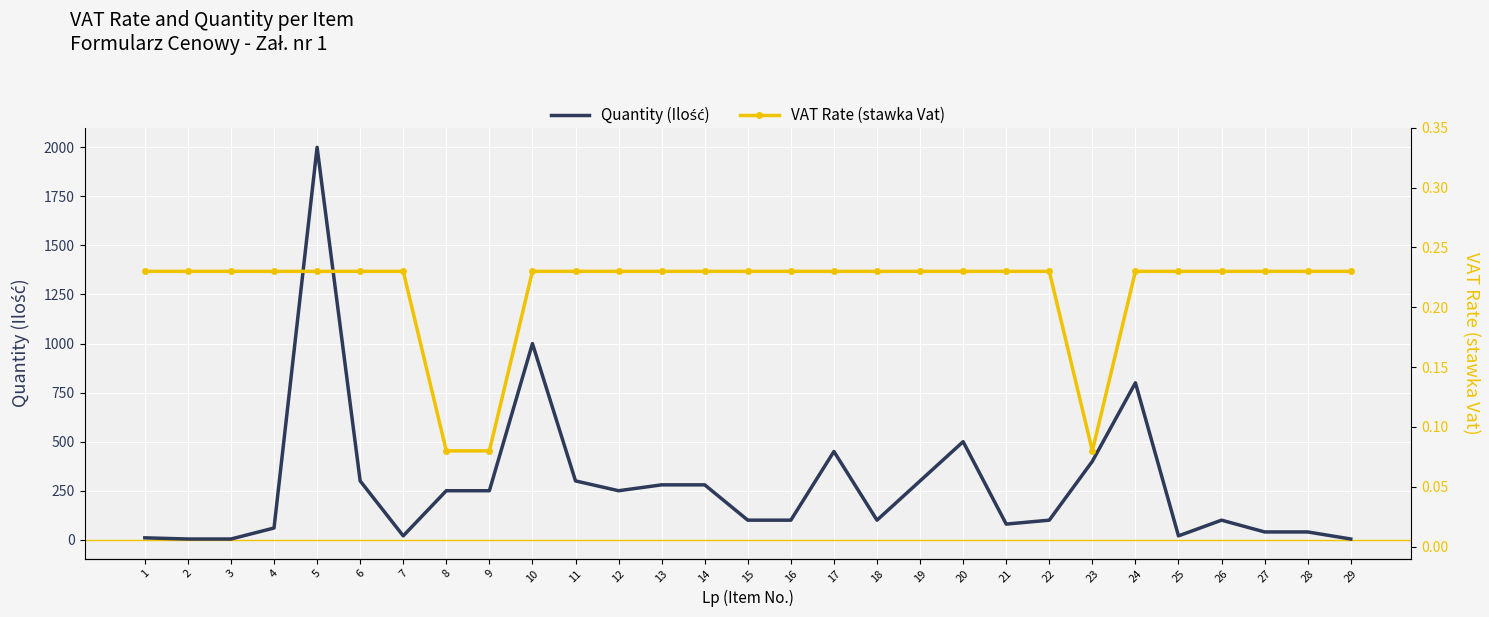

How many data points does each series have?

29